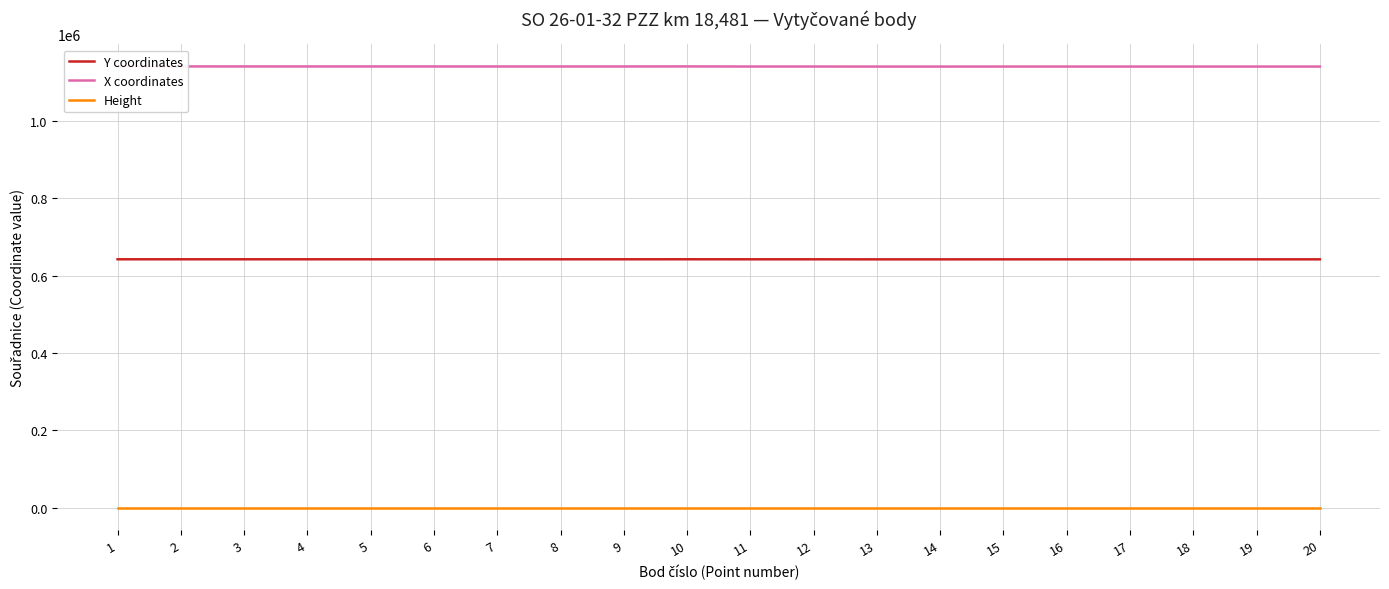

What is the minimum value for Y coordinates?

642353.4